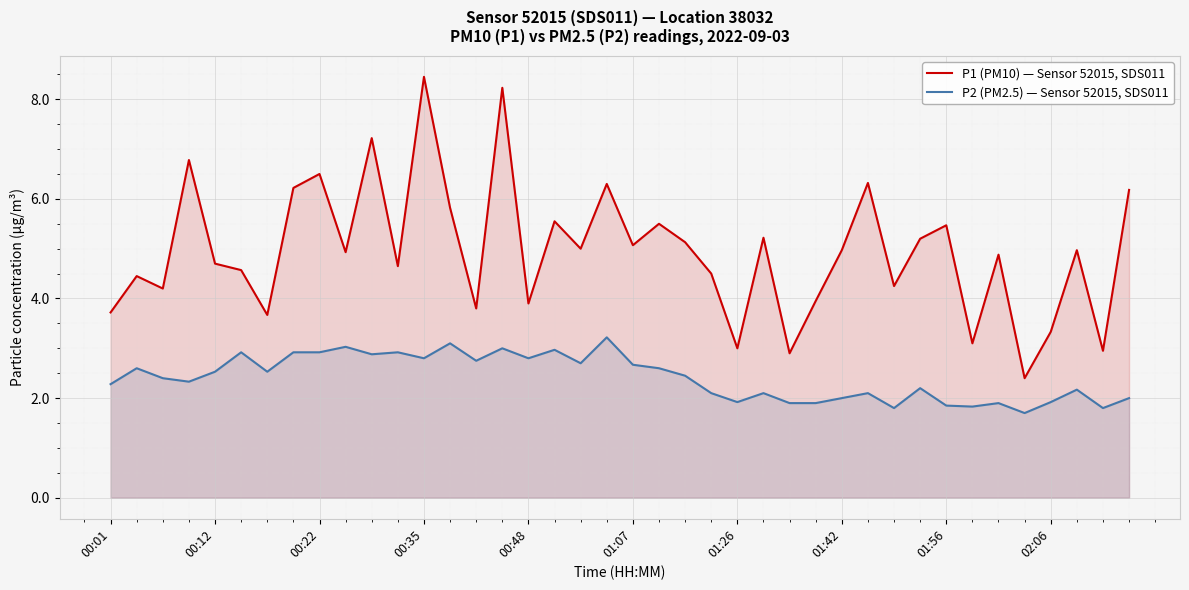

At 01:07, list the series in order from smallest to largest.

P2 (PM2.5) — Sensor 52015, SDS011, P1 (PM10) — Sensor 52015, SDS011